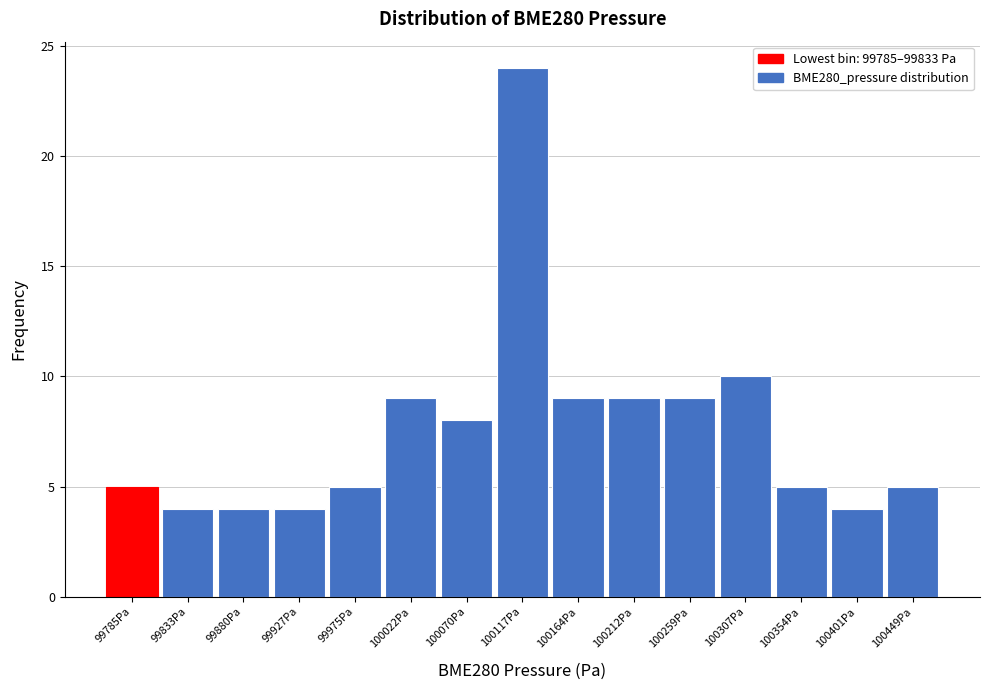

Reading right to left, extract all data points from this chart.

5	4	5	10	9	9	9	24	8	9	5	4	4	4	5